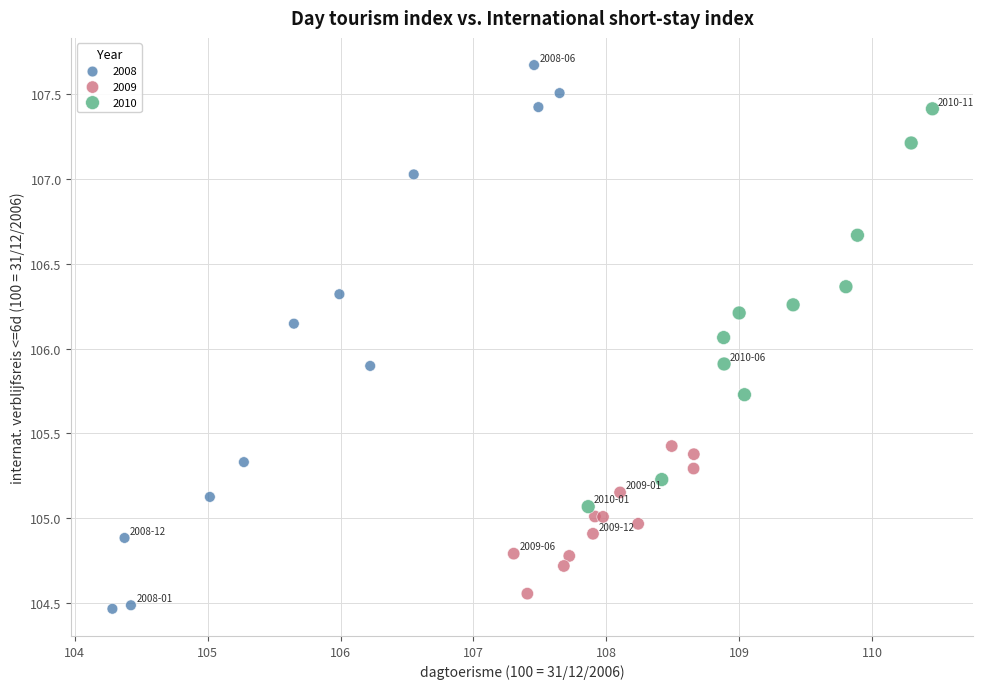

Which series contains the highest Y value?

2008